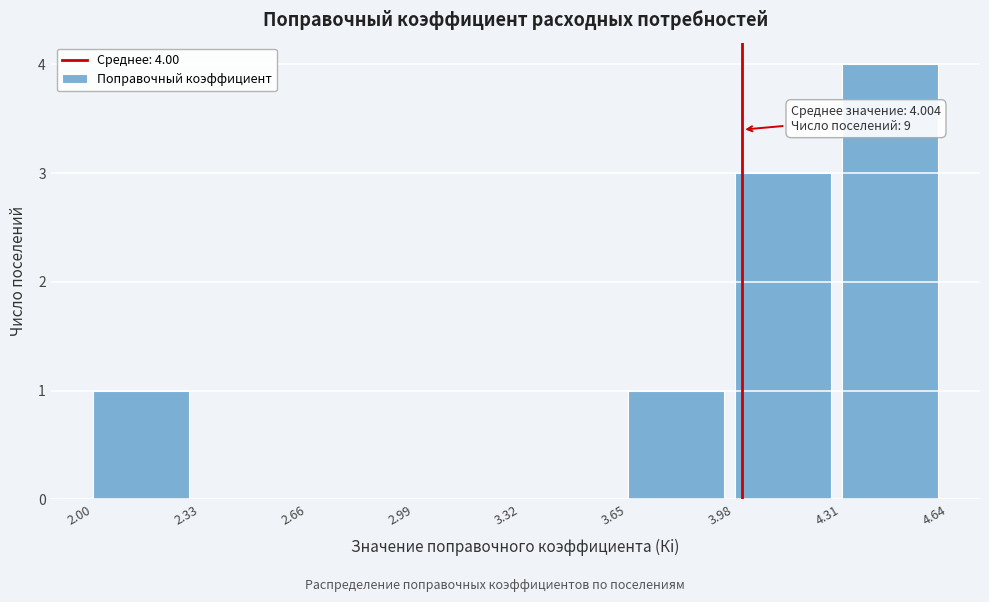

Which range on the x-axis has the tallest bar?

4.31 to 4.64